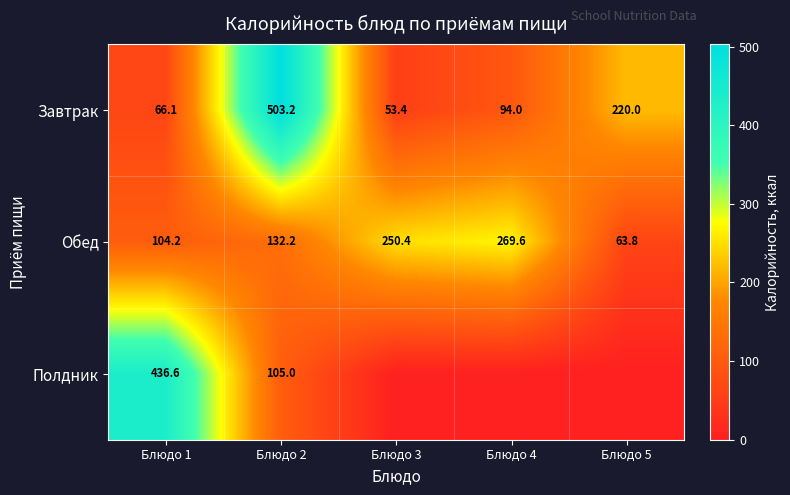

Which label corresponds to the largest value in the chart?

Блюдо 2